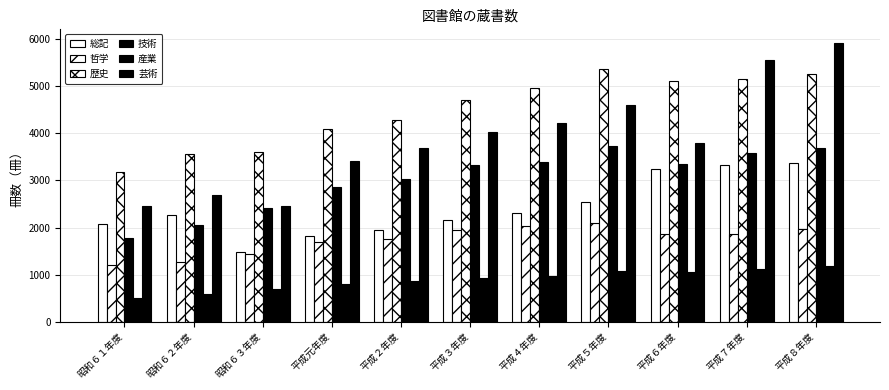

Which label corresponds to the smallest value in the chart?

昭和６１年度